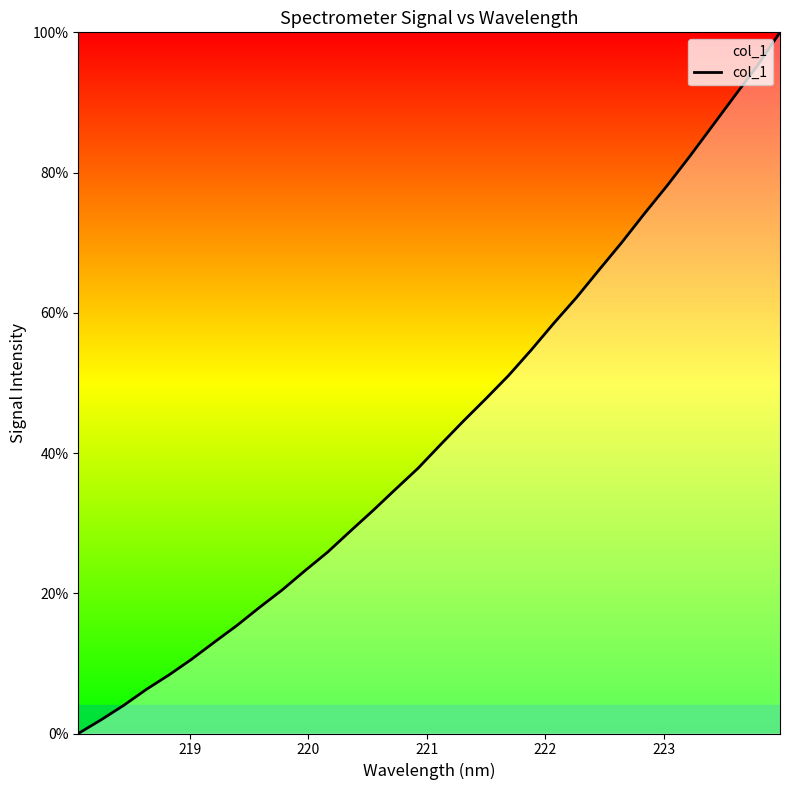

What is the maximum value shown in the chart?

100.0